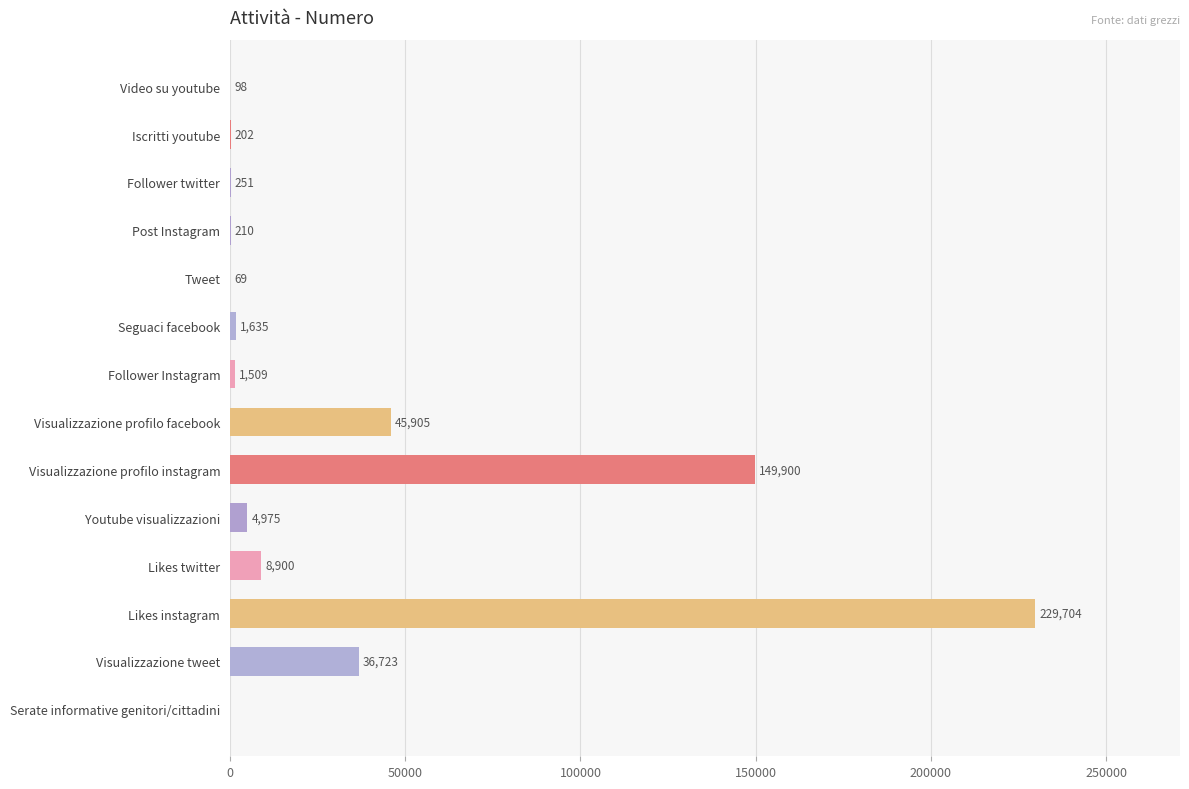

The chart shows a value of 1509 at Follower Instagram. True or false?

True